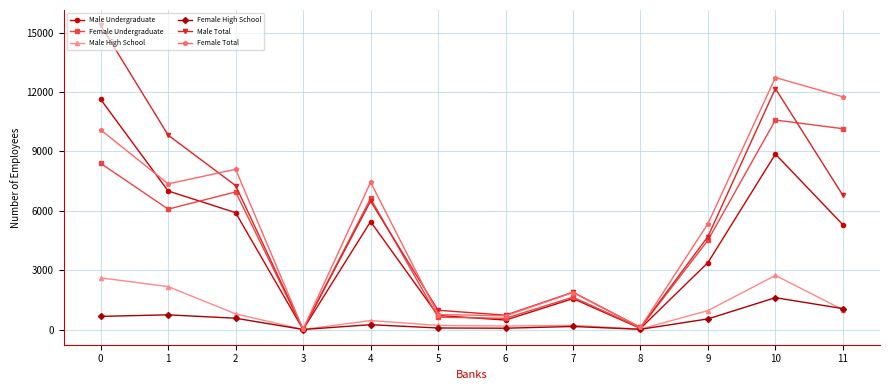

How many interior local peaks does the Male Total series have?

3